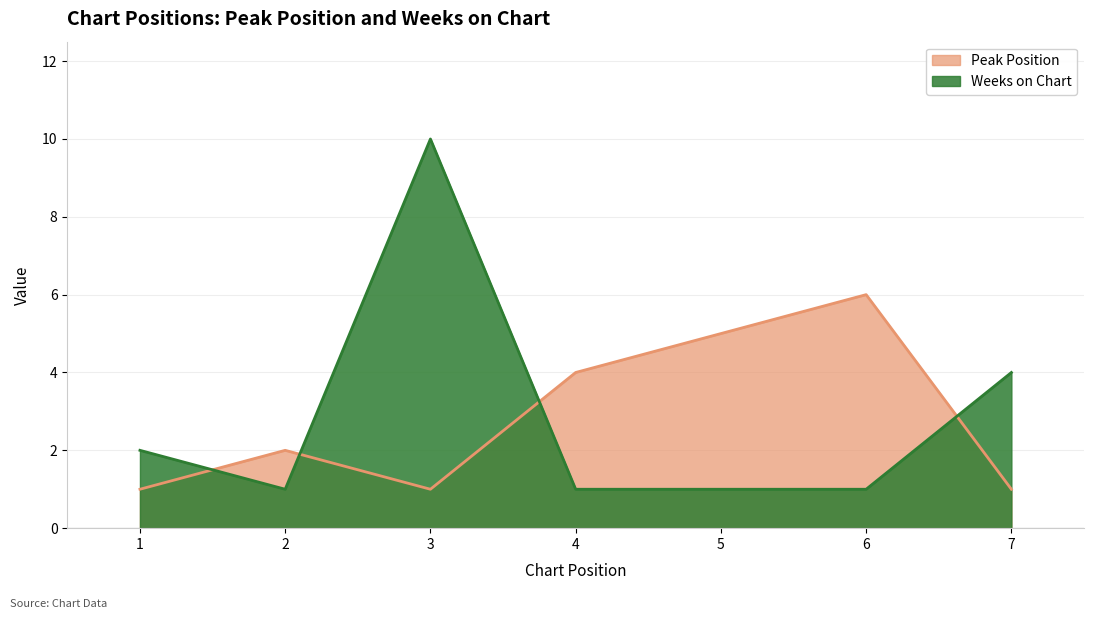

How many distinct data groups are displayed?

2